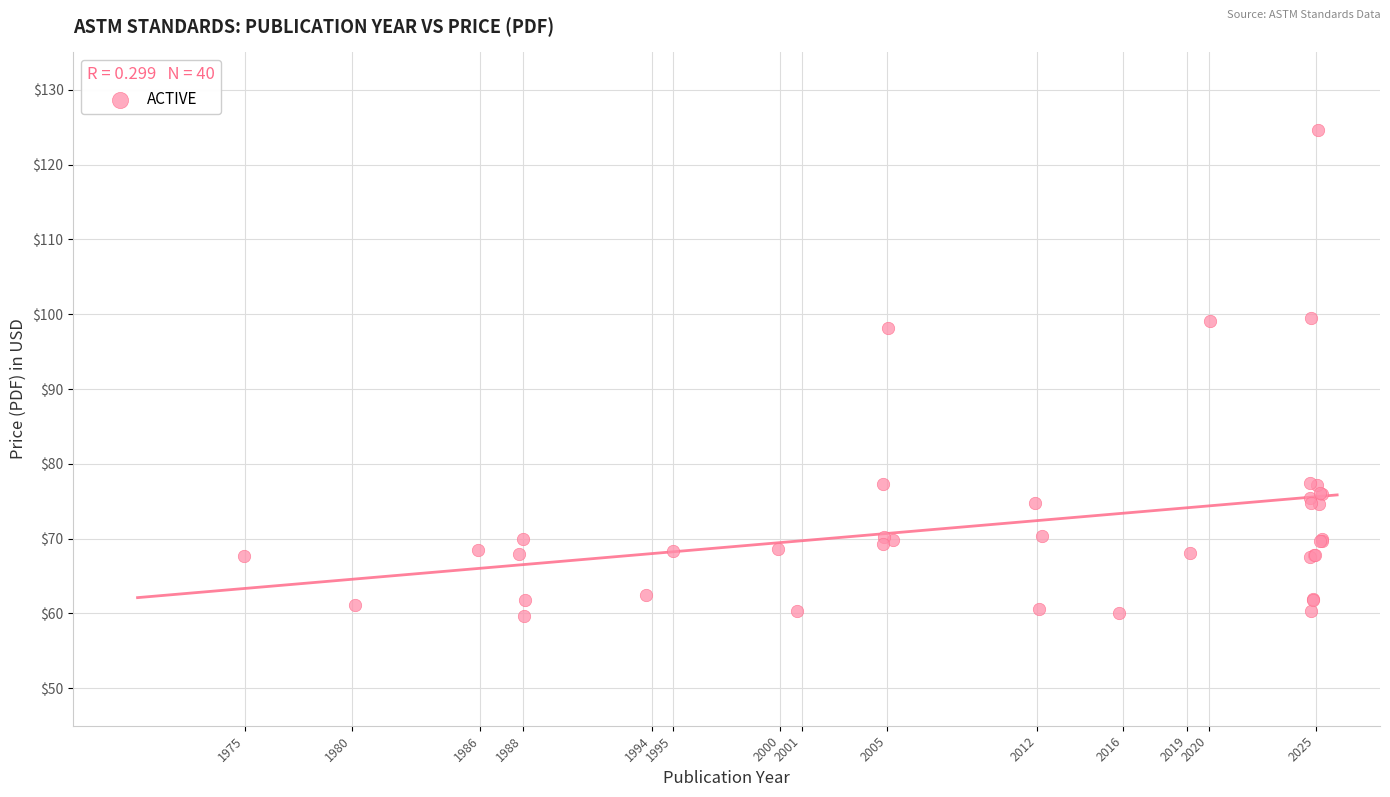

What Y value in the scatter plot is closest to 92?

98.1